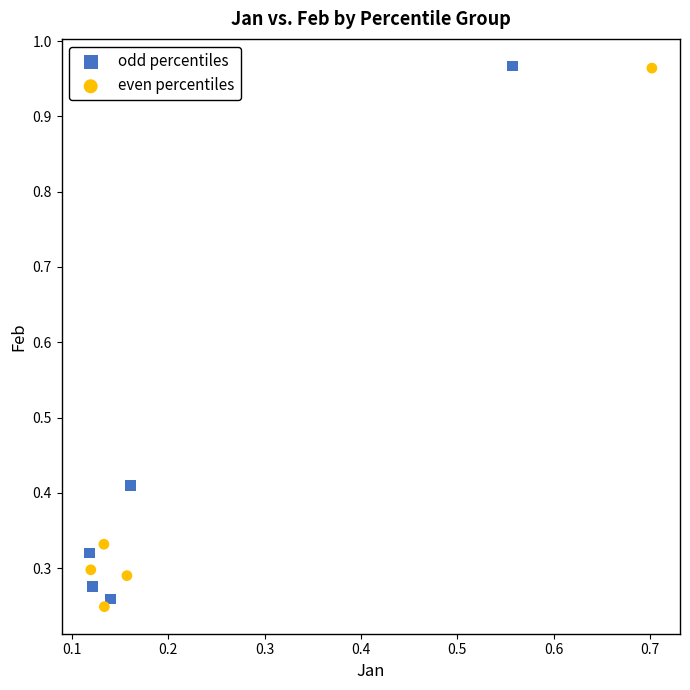

What are all the series names shown in the legend?

odd percentiles, even percentiles